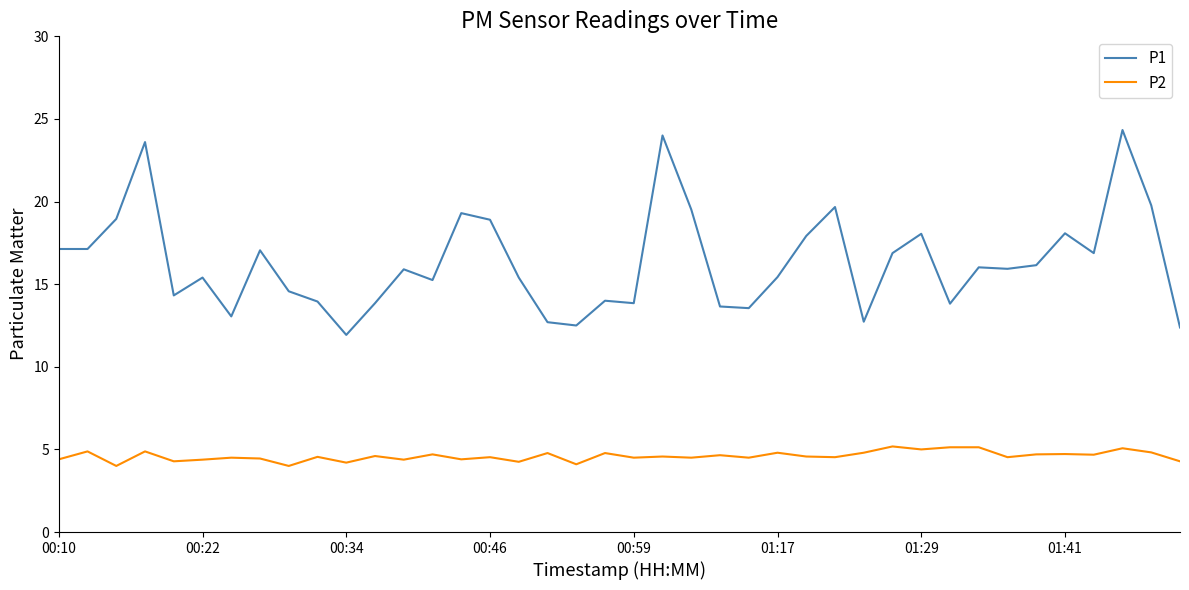

How many lines are shown in the chart?

2